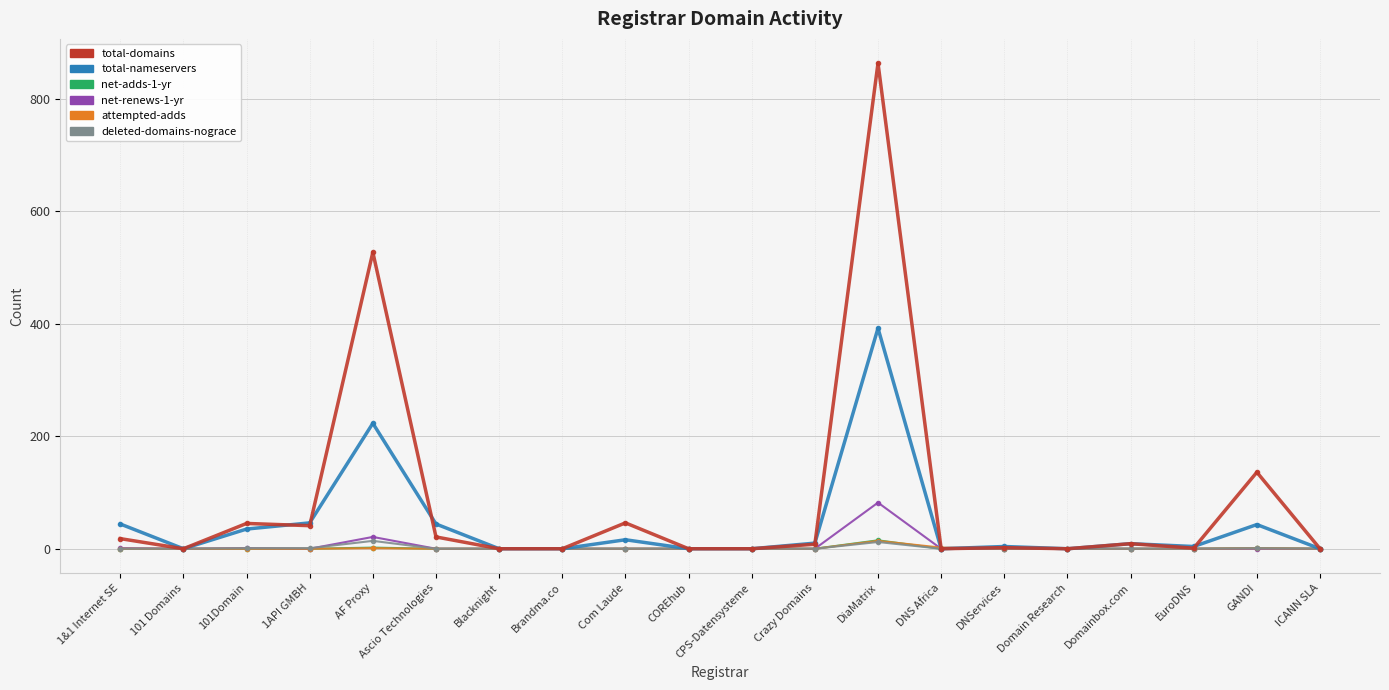

How many data points does each series have?

20